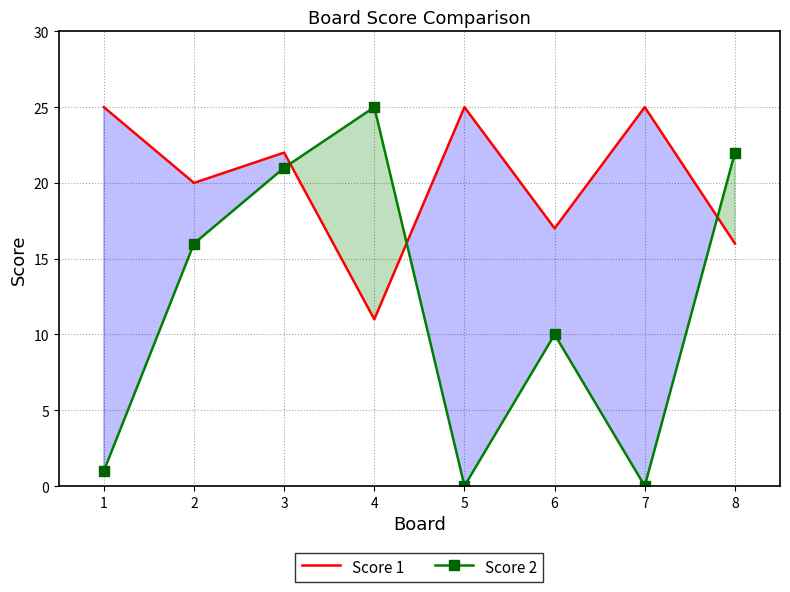

What is the value of the Score 1 point at the 6th from the left?

17